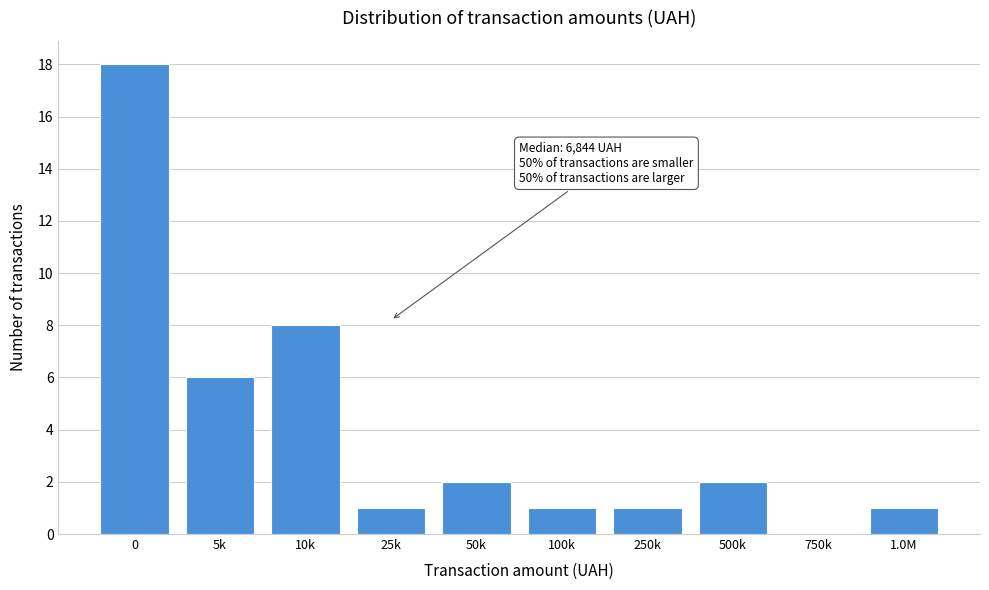

Reading right to left, transcribe all the data shown in this chart.

1.0M=1	750k=0	500k=2	250k=1	100k=1	50k=2	25k=1	10k=8	5k=6	0=18